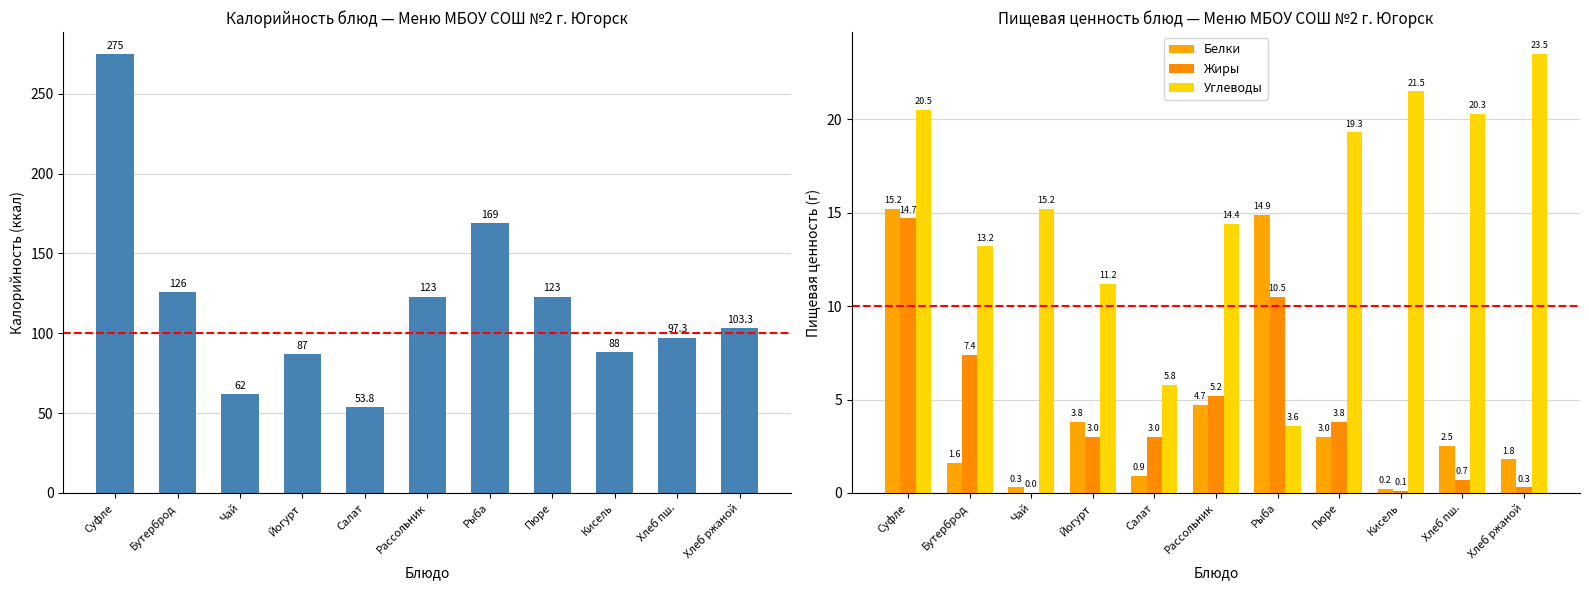

The value of Углеводы at Салат is 5.8. True or false?

True